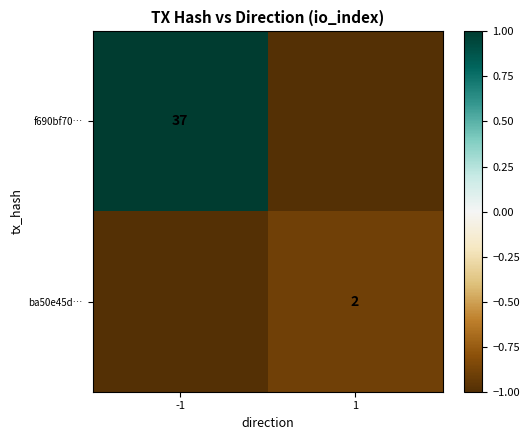

What is the total value across all series at 1?

-1.9